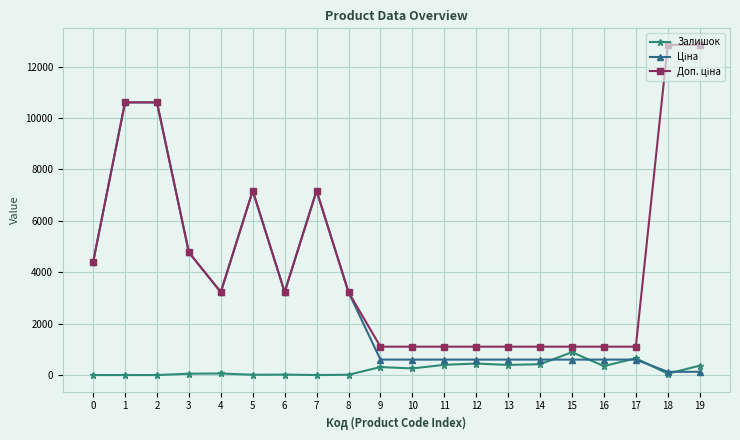

What is the spread (max minus min) of values at 9?

793.7